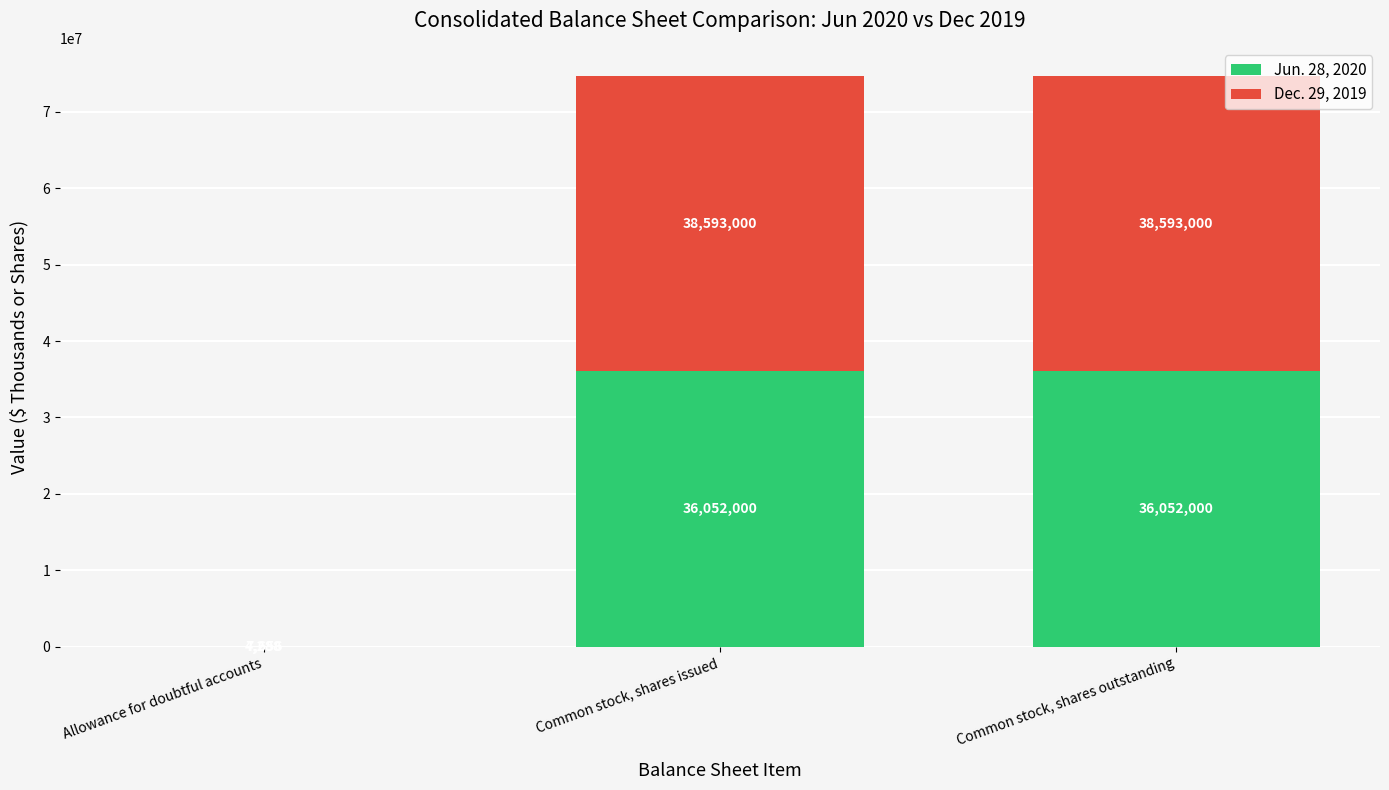

True or false: Jun. 28, 2020 has a value of 8483670 at Common stock, shares outstanding.

False